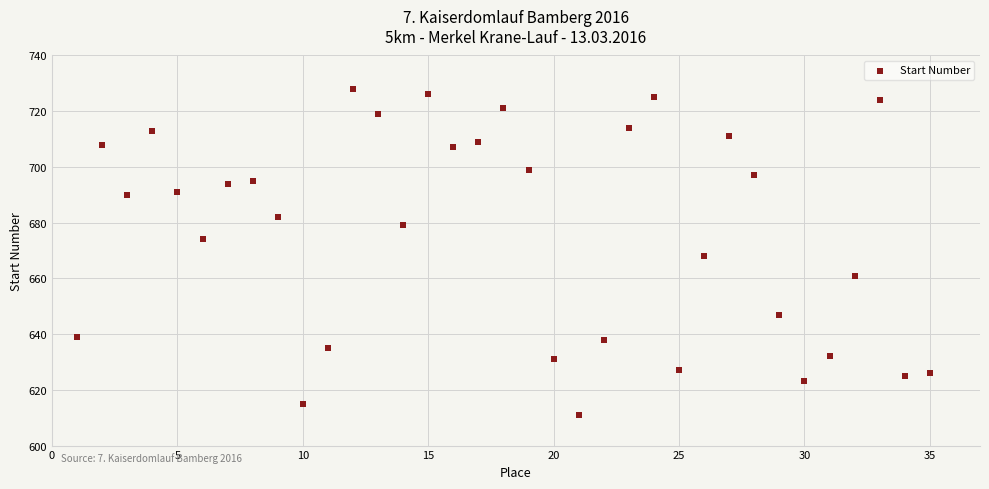

What is the range of X values (max minus min)?

34